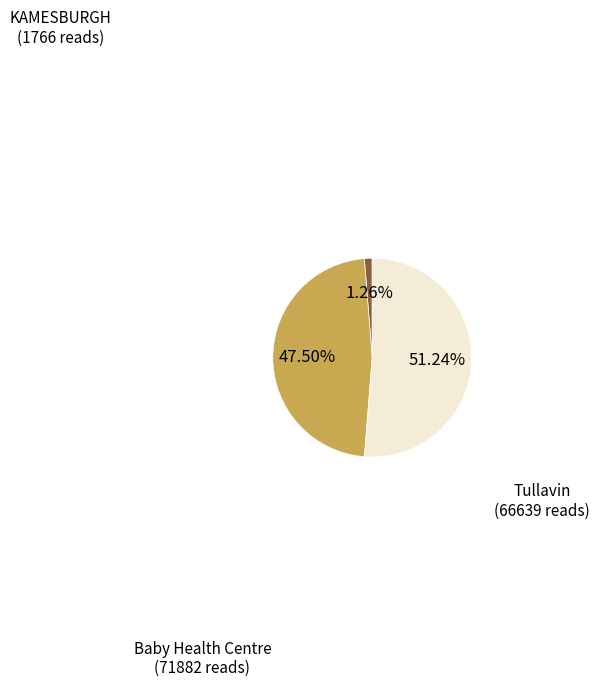

Combined, what portion of the pie is KAMESBURGH and Tullavin?

48.8%